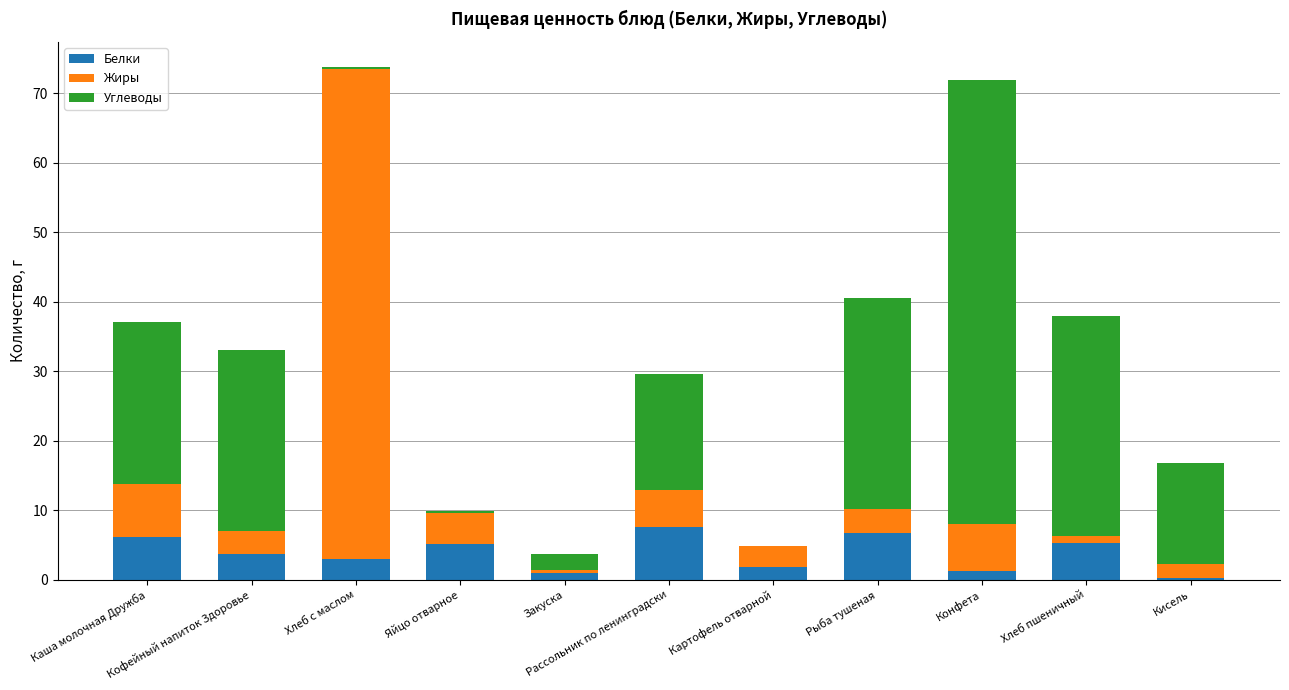

What are all the series names shown in the legend?

Белки, Жиры, Углеводы